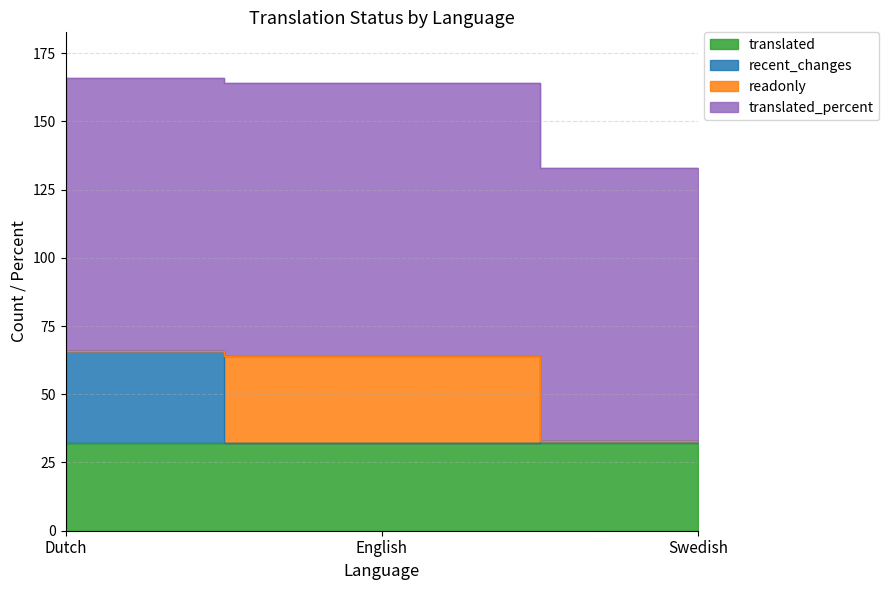

Reading left to right, list all the values displayed in this chart.

translated: 32	32	32
recent_changes: 34	0	1
readonly: 0	32	0
translated_percent: 100	100	100